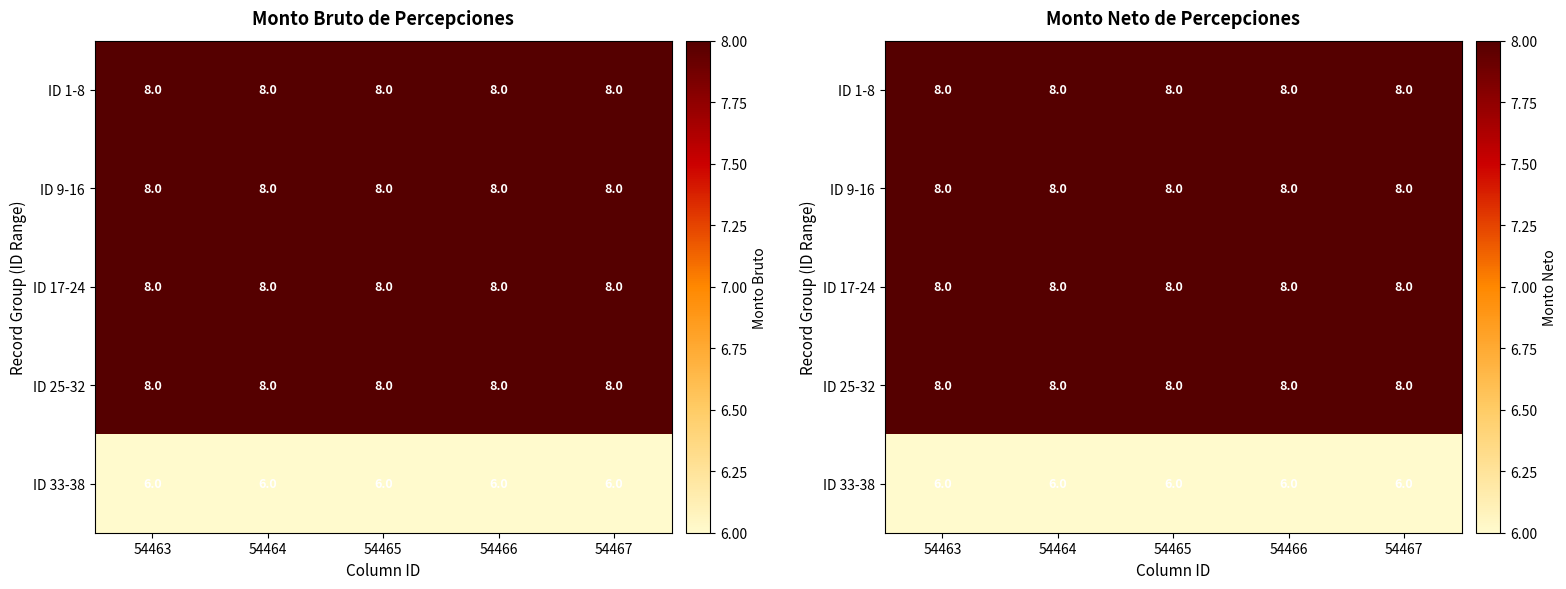

At which category is the sum across all series the highest?

54463